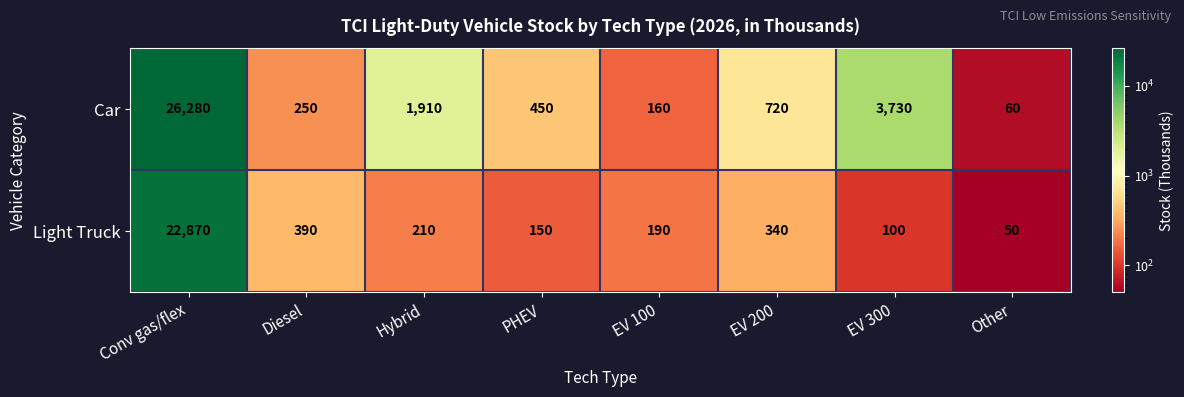

Rank the series at Other from lowest to highest value.

Light Truck, Car